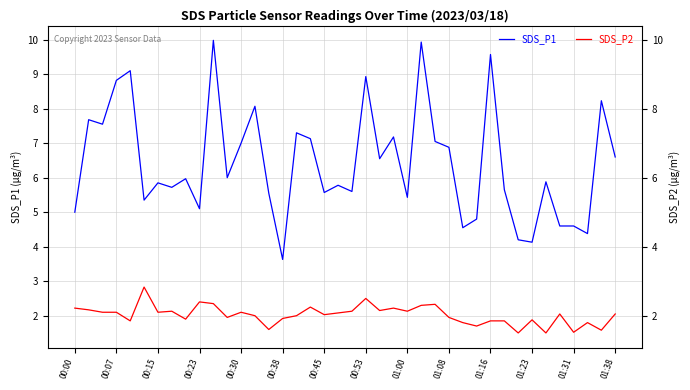

What is the difference between the second highest and second lowest values in the SDS_P1 series?

5.8